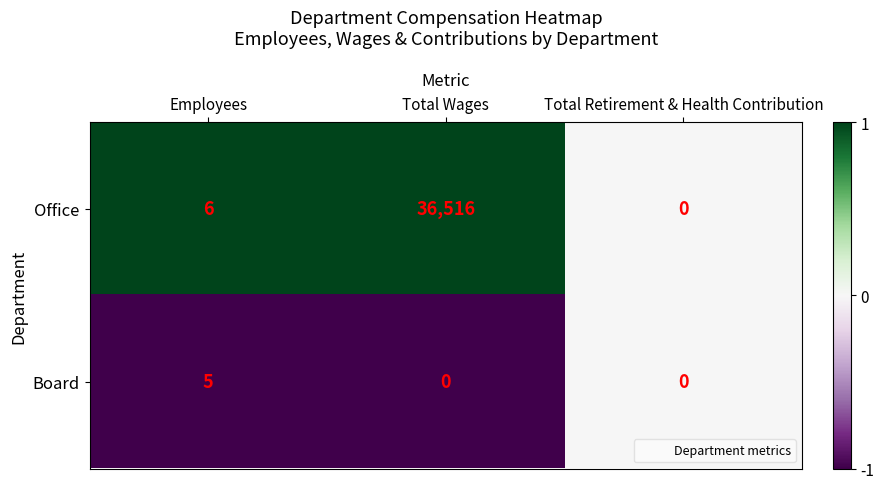

List the series in order of their overall mean, highest first.

Office, Board